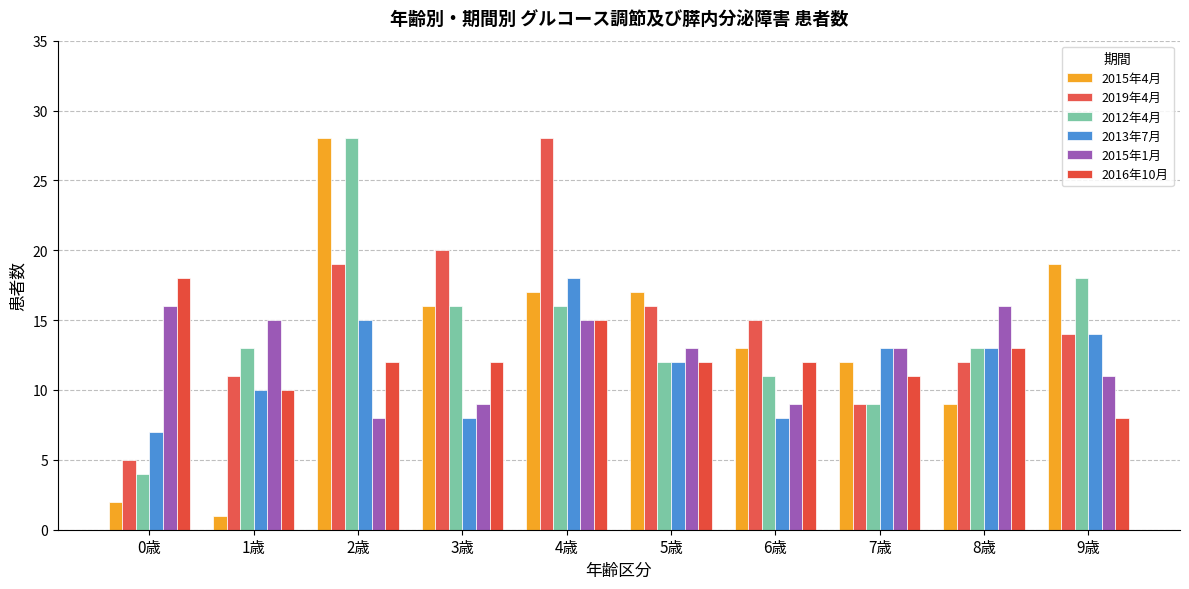

How many data points does each series have?

10